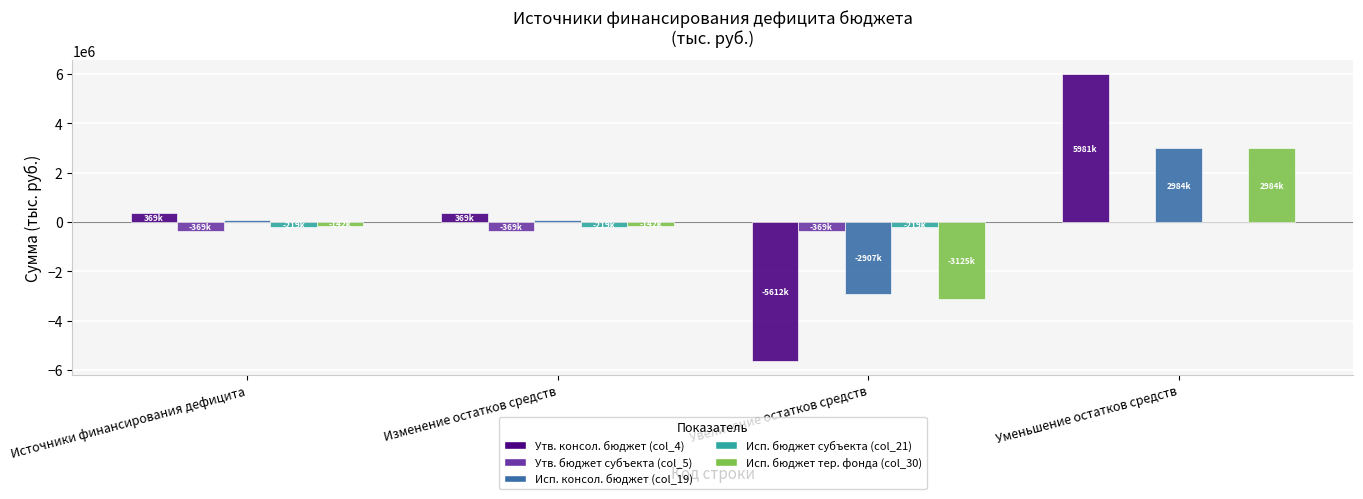

What is the greatest value displayed?

5981209.0